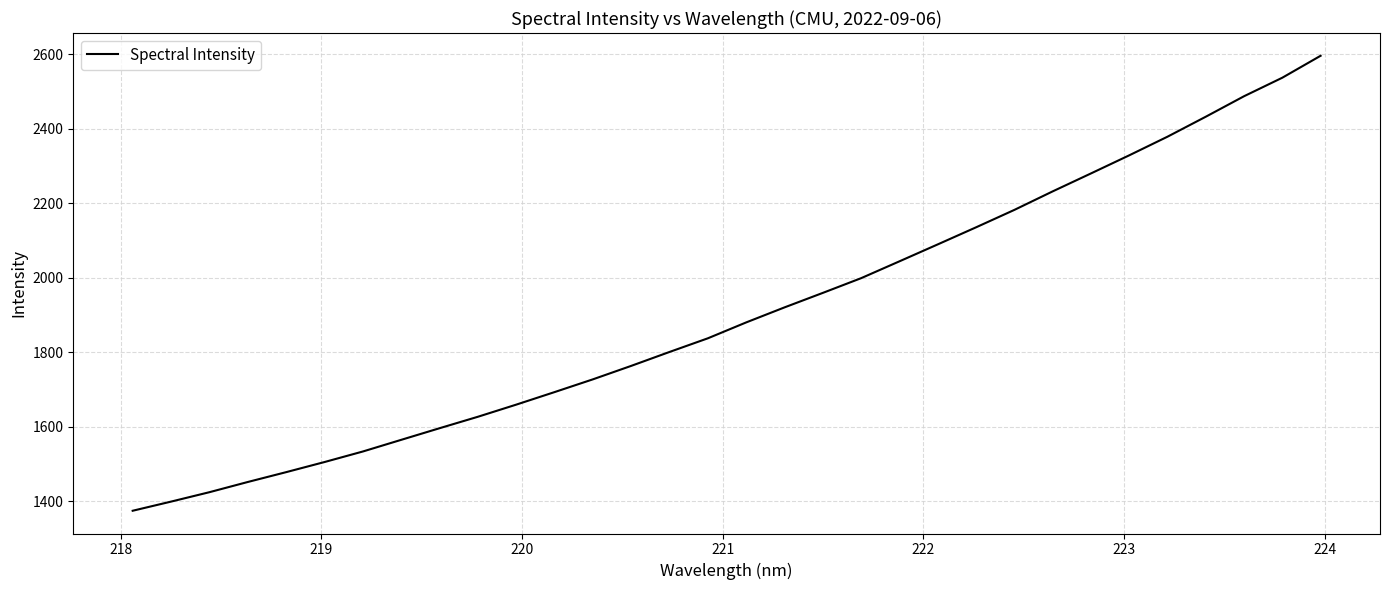

What is the smallest value displayed?

1375.1